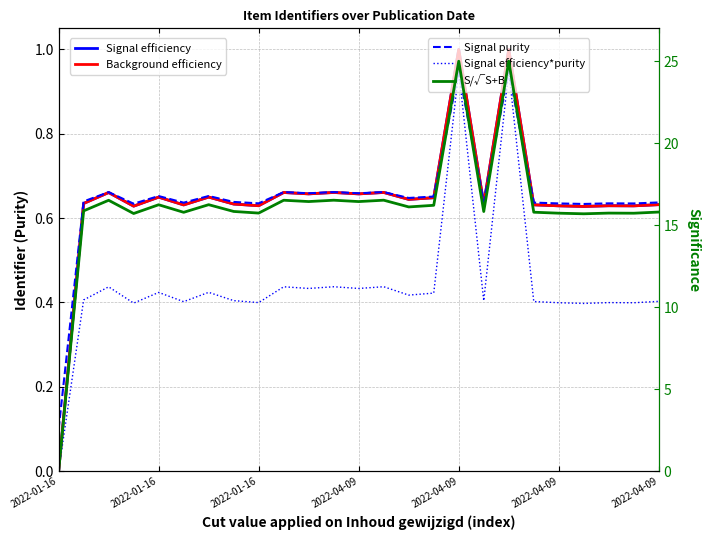

Reading left to right, what are all the values shown in this chart?

Signal efficiency: 0.0	0.6	0.7	0.6	0.6	0.6	0.6	0.6	0.6	0.7	0.7	0.7	0.7	0.7	0.6	0.6	1.0	0.6	1.0	0.6	0.6	0.6	0.6	0.6	0.6
Background efficiency: 0.0	0.6	0.7	0.6	0.6	0.6	0.6	0.6	0.6	0.7	0.7	0.7	0.7	0.7	0.6	0.6	1.0	0.6	1.0	0.6	0.6	0.6	0.6	0.6	0.6
Signal purity: 0.1	0.6	0.7	0.6	0.7	0.6	0.7	0.6	0.6	0.7	0.7	0.7	0.7	0.7	0.6	0.7	0.9	0.6	0.9	0.6	0.6	0.6	0.6	0.6	0.6
Signal efficiency*purity: 0.0	0.4	0.4	0.4	0.4	0.4	0.4	0.4	0.4	0.4	0.4	0.4	0.4	0.4	0.4	0.4	0.9	0.4	0.9	0.4	0.4	0.4	0.4	0.4	0.4
S/√S+B: 0.0	15.9	16.5	15.7	16.2	15.8	16.2	15.8	15.7	16.5	16.4	16.5	16.4	16.5	16.1	16.2	25.0	15.8	25.0	15.8	15.7	15.7	15.7	15.7	15.8